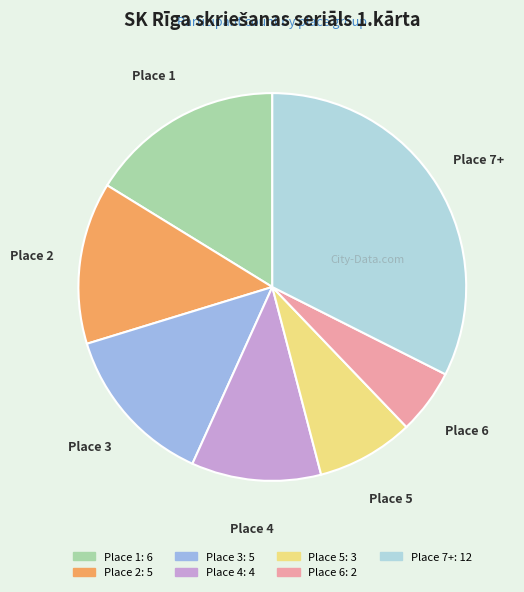

Which slice is the smallest?

Place 6